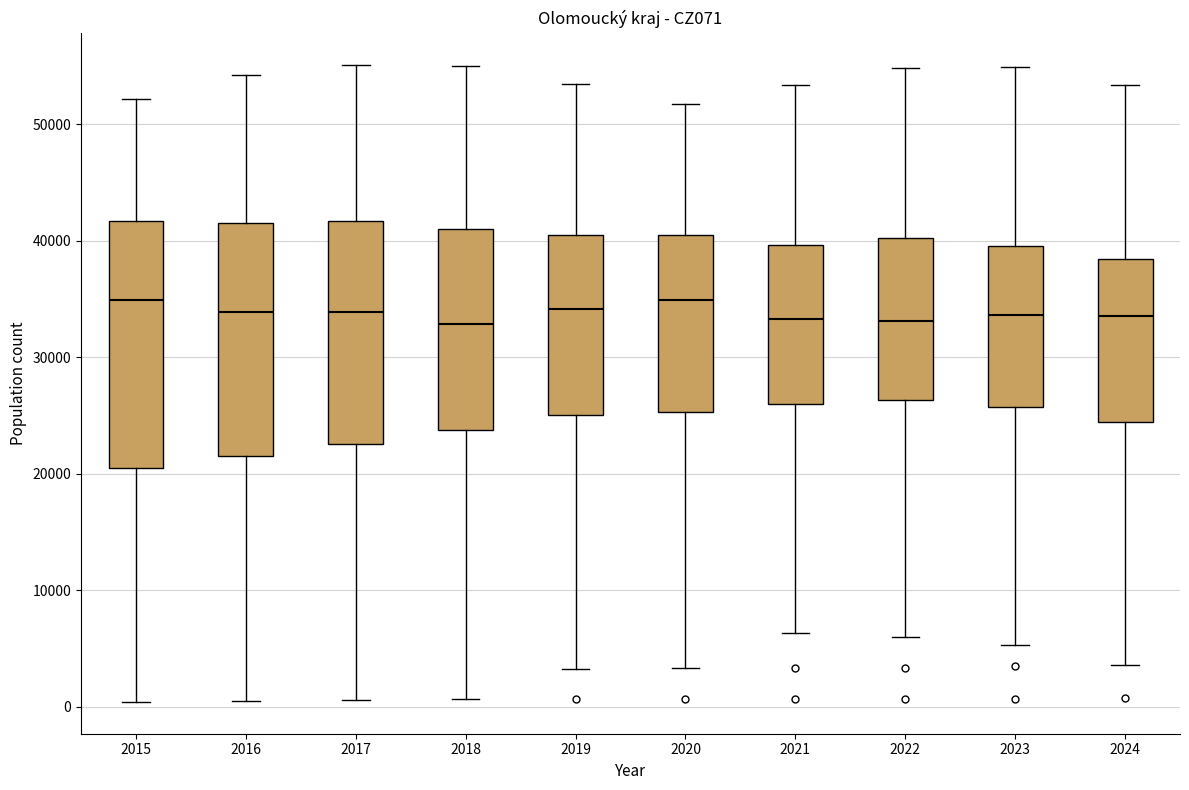

Reading left to right, read every box against the y-axis: the position of its median line, the range the box covers, and the ends of its whiskers. The values are not printed on the chart, so give them approximately, as read against the axis.

2015: median 35000, box 21000 to 42000, whiskers 0 to 52000
2016: median 34000, box 21000 to 42000, whiskers 1000 to 54000
2017: median 34000, box 23000 to 42000, whiskers 1000 to 55000
2018: median 33000, box 24000 to 41000, whiskers 1000 to 55000
2019: median 34000, box 25000 to 41000, whiskers 3000 to 53000
2020: median 35000, box 25000 to 40000, whiskers 3000 to 52000
2021: median 33000, box 26000 to 40000, whiskers 6000 to 53000
2022: median 33000, box 26000 to 40000, whiskers 6000 to 55000
2023: median 34000, box 26000 to 40000, whiskers 5000 to 55000
2024: median 34000, box 24000 to 38000, whiskers 4000 to 53000